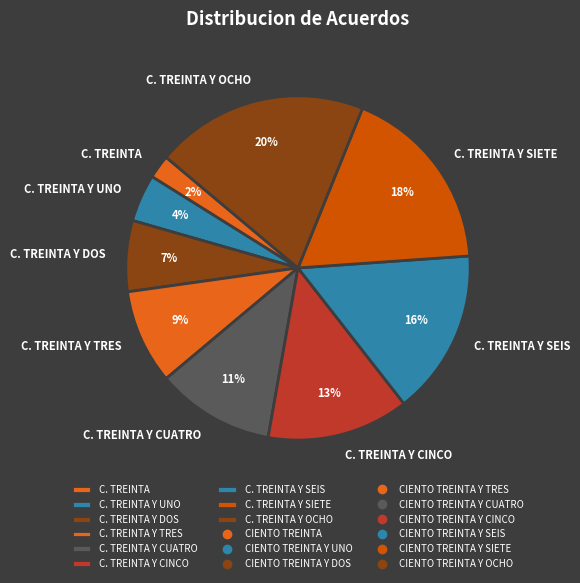

What percentage is the C. TREINTA Y DOS slice, to the nearest percent?

7%